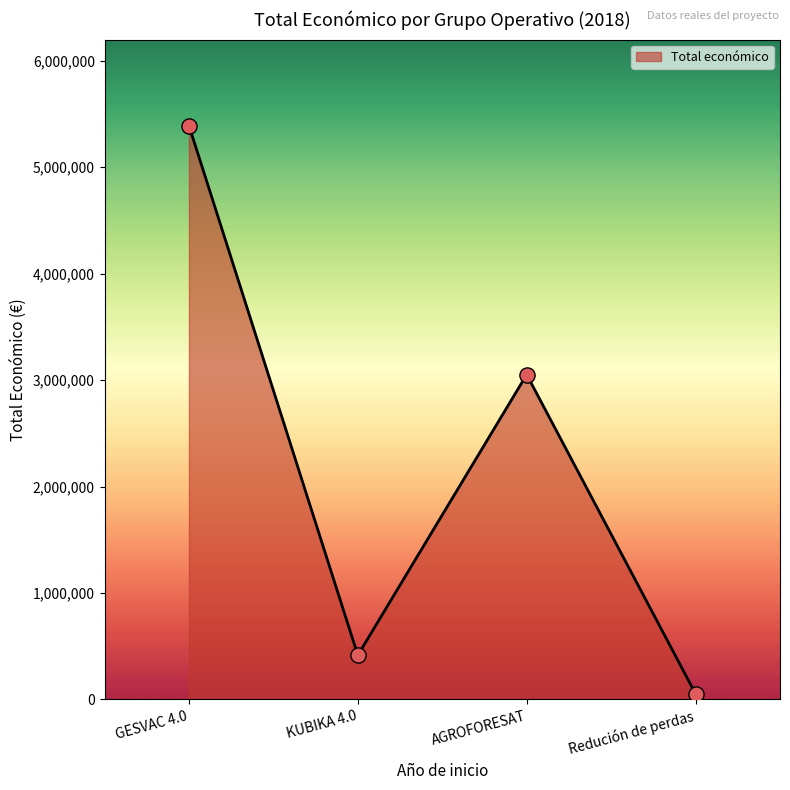

Which has a higher value, AGROFORESAT or GESVAC 4.0?

GESVAC 4.0